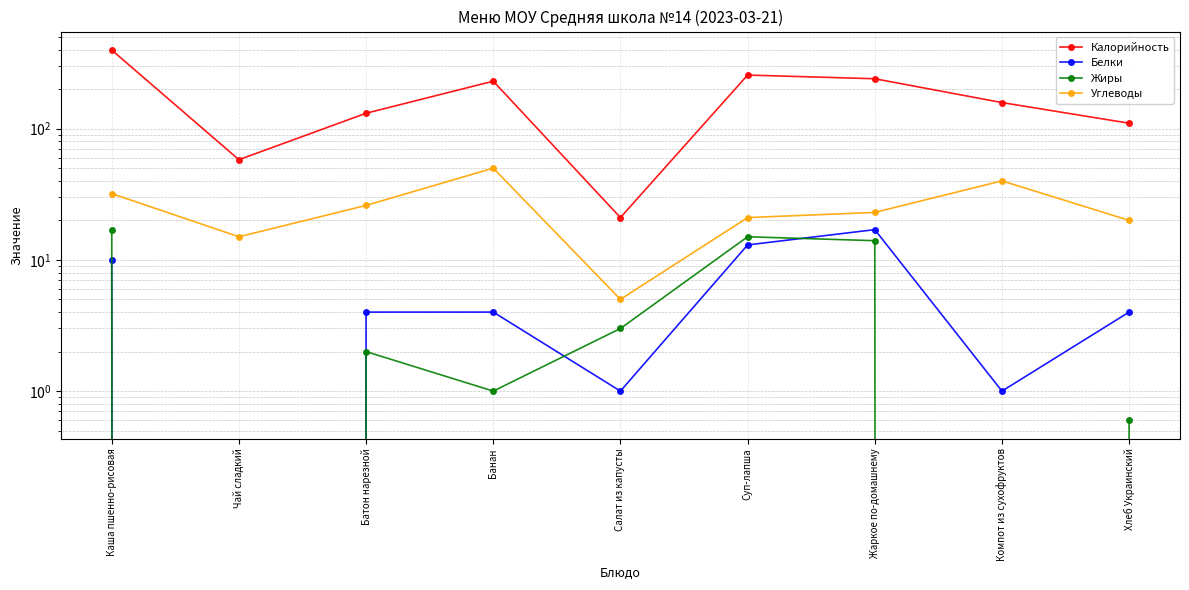

Is it true that Углеводы equals 32.3 at Жаркое по-домашнему?

False